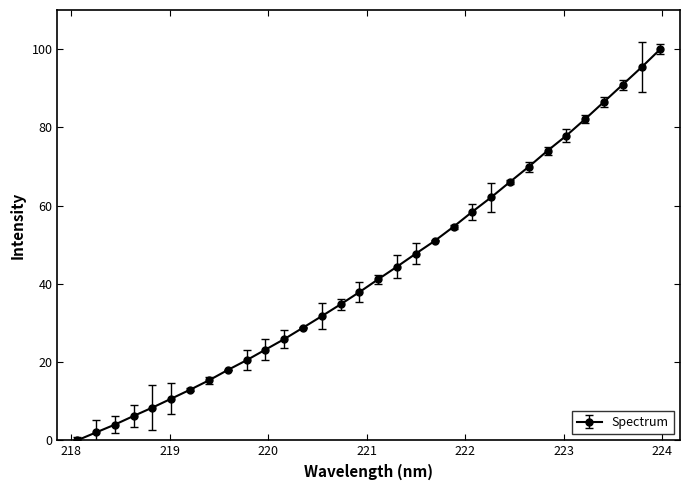

What is the value of the 12th point from the left?

25.9